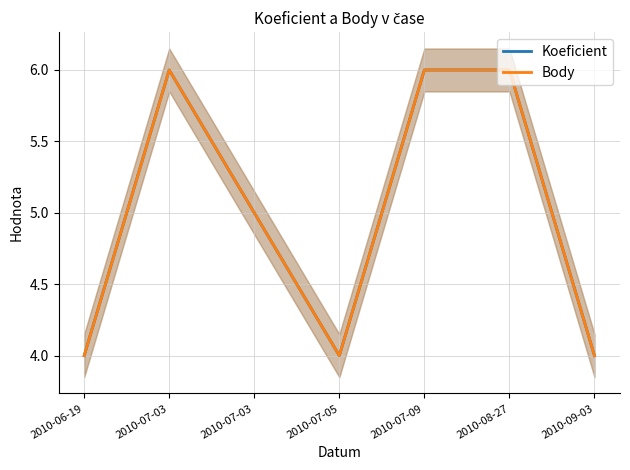

The Body series shows 5 at 2010-07-03. True or false?

True